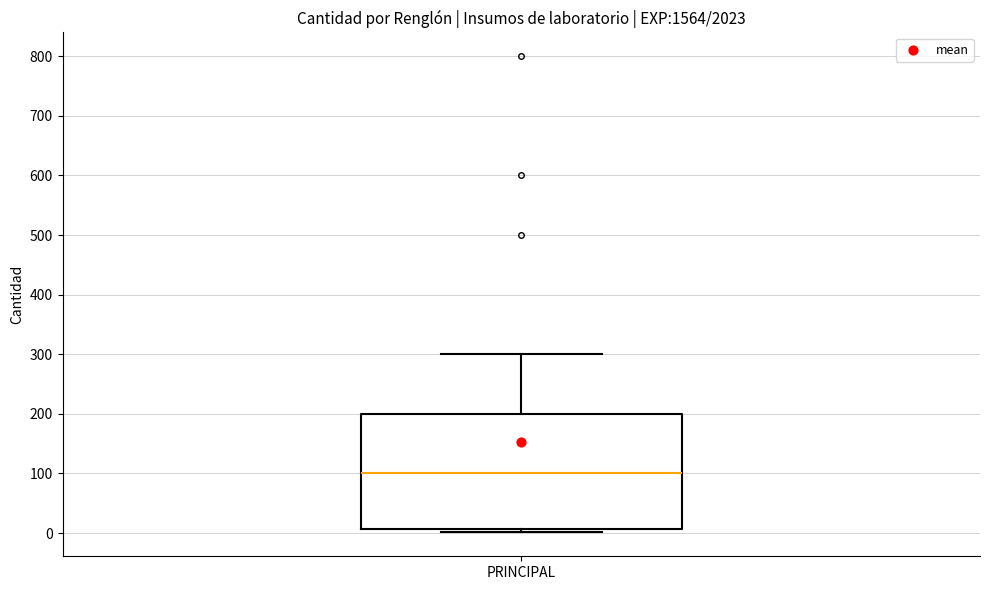

Transcribe this box plot: give where the median line is, the range the box spans, and where the two whiskers end, as read against the y-axis. The values are not printed on the chart, so give them approximately, as read against the axis.

median 100, box 10 to 200, whiskers 0 to 300